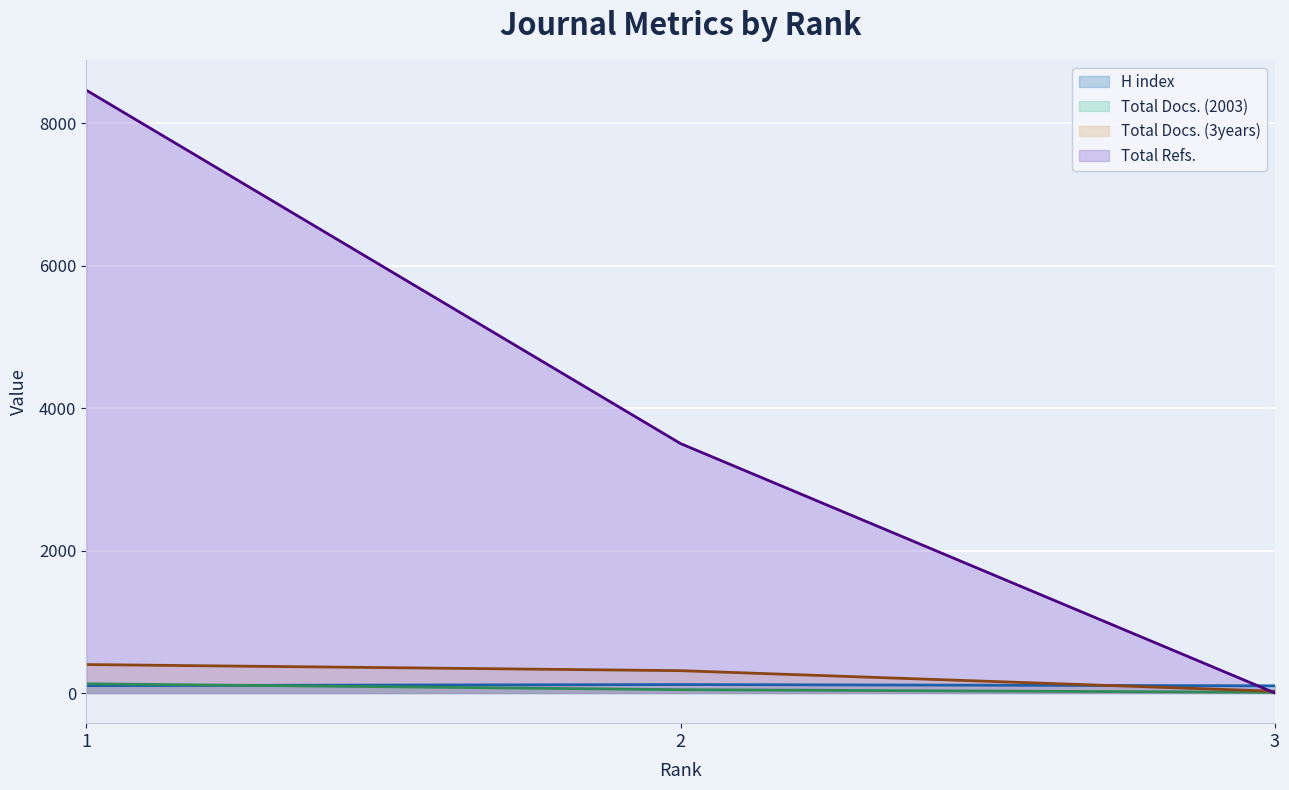

Between 2 and 1, which is larger?

2